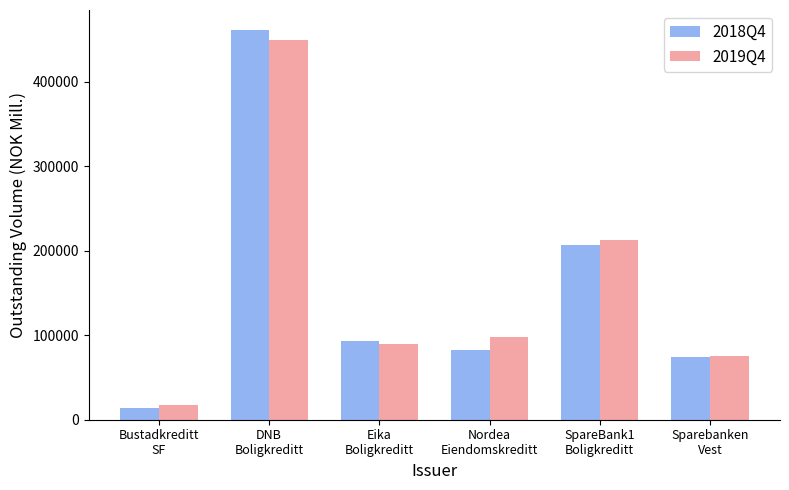

What is the difference between the maximum and minimum values in the 2019Q4 series?

431880.7